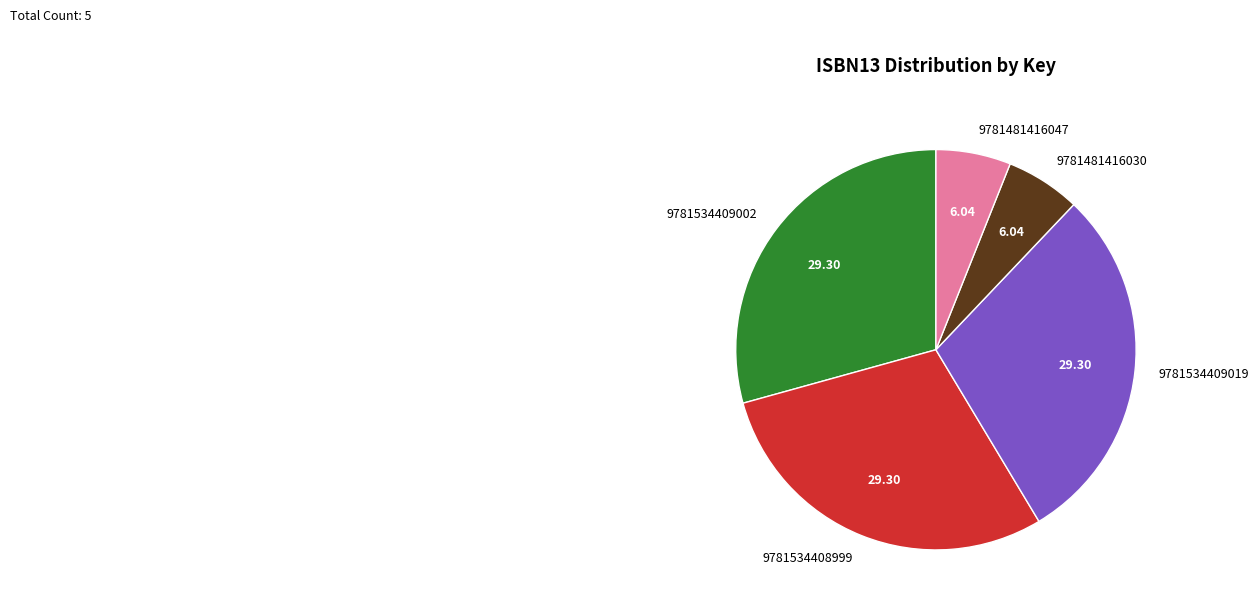

Count the number of slices in the pie.

5